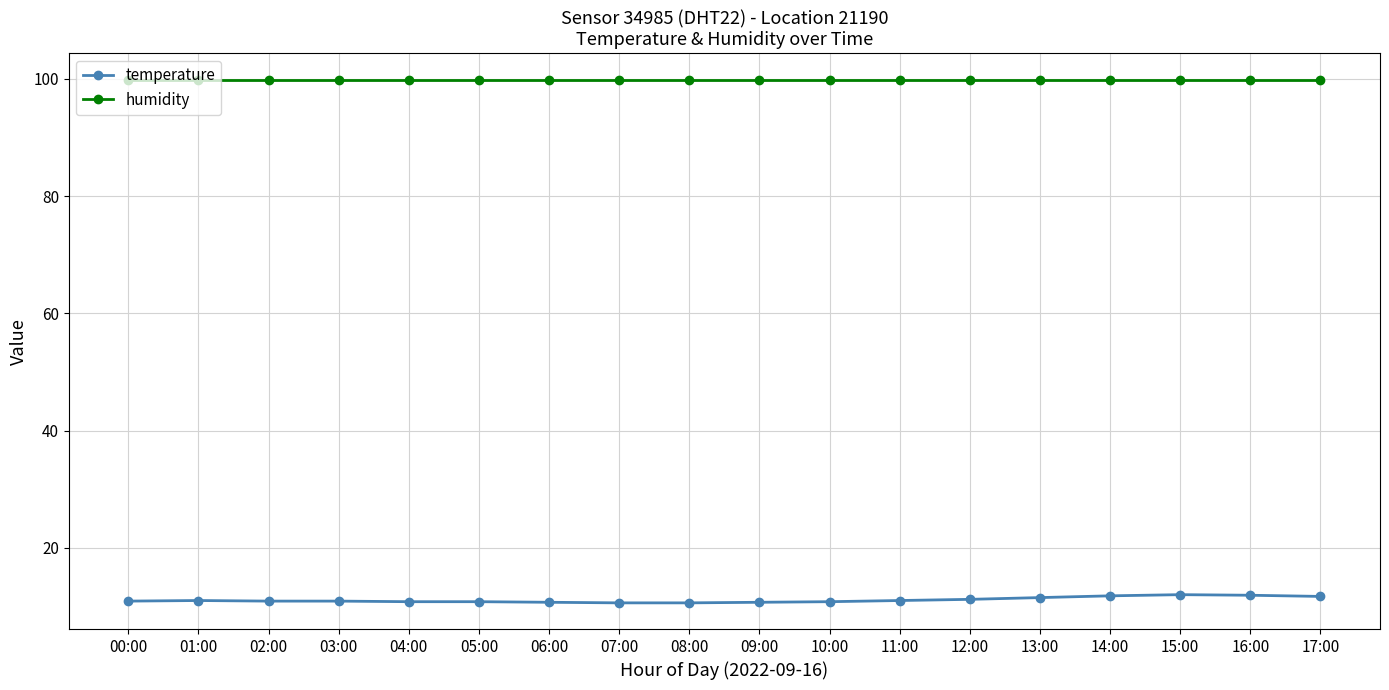

True or false: humidity and temperature intersect in this chart.

False